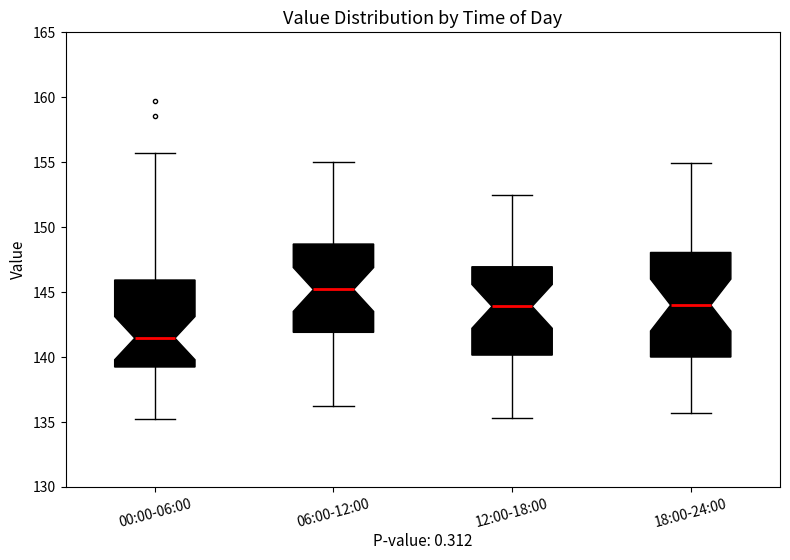

Reading left to right, transcribe this box plot: for each box, give where its median line is, the range the box spans, and where its two whiskers end, as read against the y-axis. The values are not printed on the chart, so give them approximately, as read against the axis.

00:00-06:00: median 141.5, box 139.0 to 146.0, whiskers 135.0 to 155.5
06:00-12:00: median 145.0, box 142.0 to 148.5, whiskers 136.0 to 155.0
12:00-18:00: median 144.0, box 140.0 to 147.0, whiskers 135.5 to 152.5
18:00-24:00: median 144.0, box 140.0 to 148.0, whiskers 135.5 to 155.0